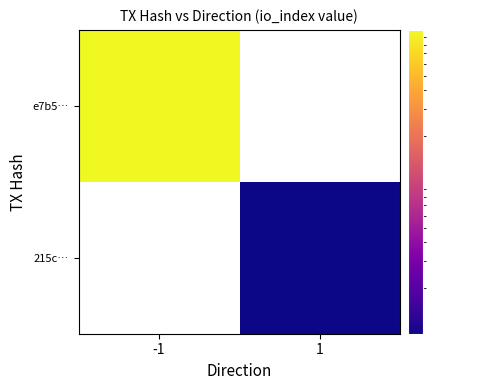

Is the value of e7b5… at 1 greater than the value of 215c… at 1?

No